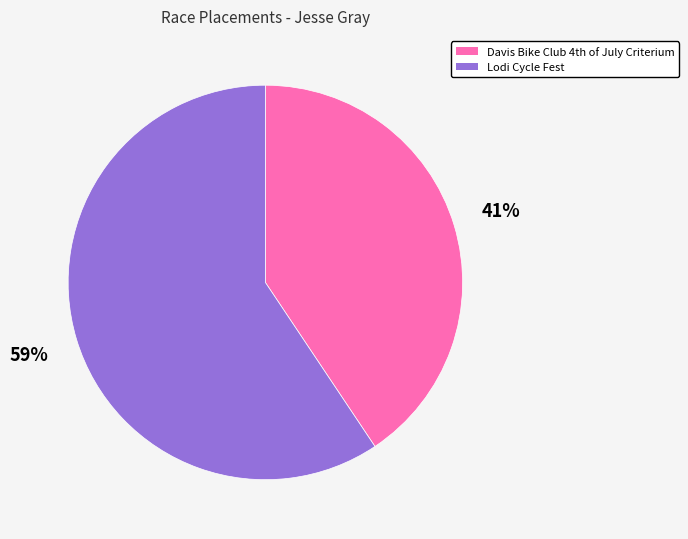

To the nearest percent, what is the average slice percentage?

50%